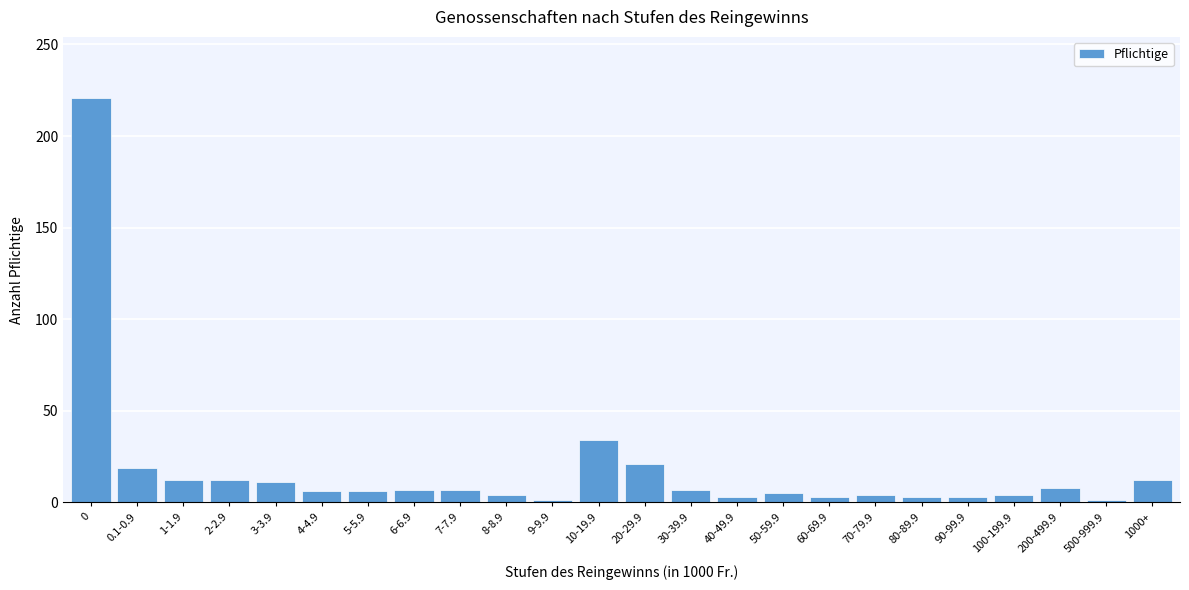

At which label is the value closest to 111?

10-19.9